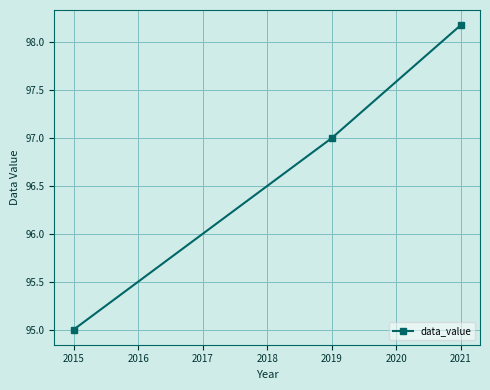

List the labels in order of value, smallest first.

2015, 2019, 2021